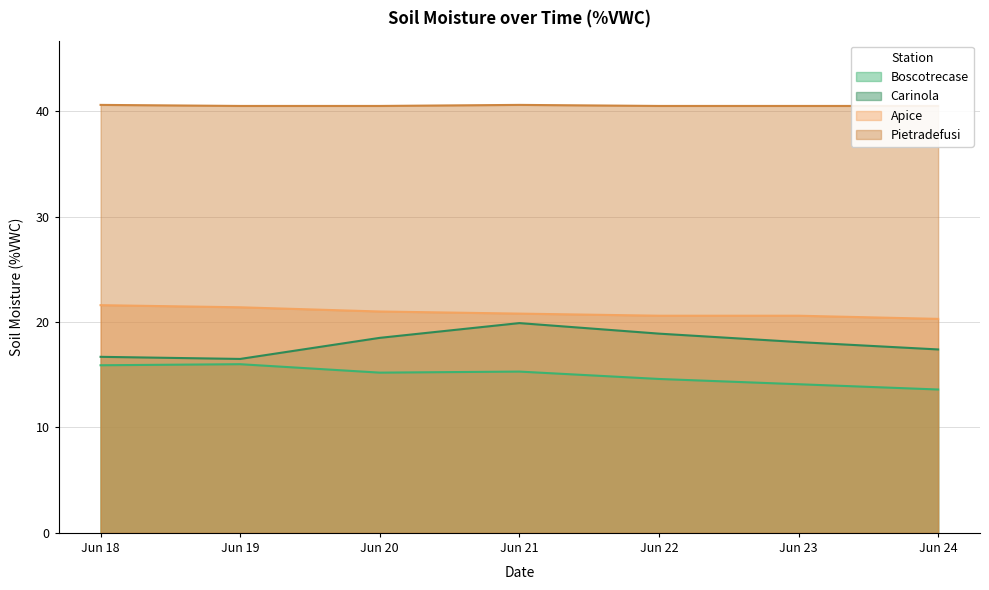

Reading left to right, transcribe all the data shown in this chart.

Boscotrecase: 15.9	16.0	15.2	15.3	14.6	14.1	13.6
Carinola: 16.7	16.5	18.5	19.9	18.9	18.1	17.4
Apice: 21.6	21.4	21.0	20.8	20.6	20.6	20.3
Pietradefusi: 40.6	40.5	40.5	40.6	40.5	40.5	40.5